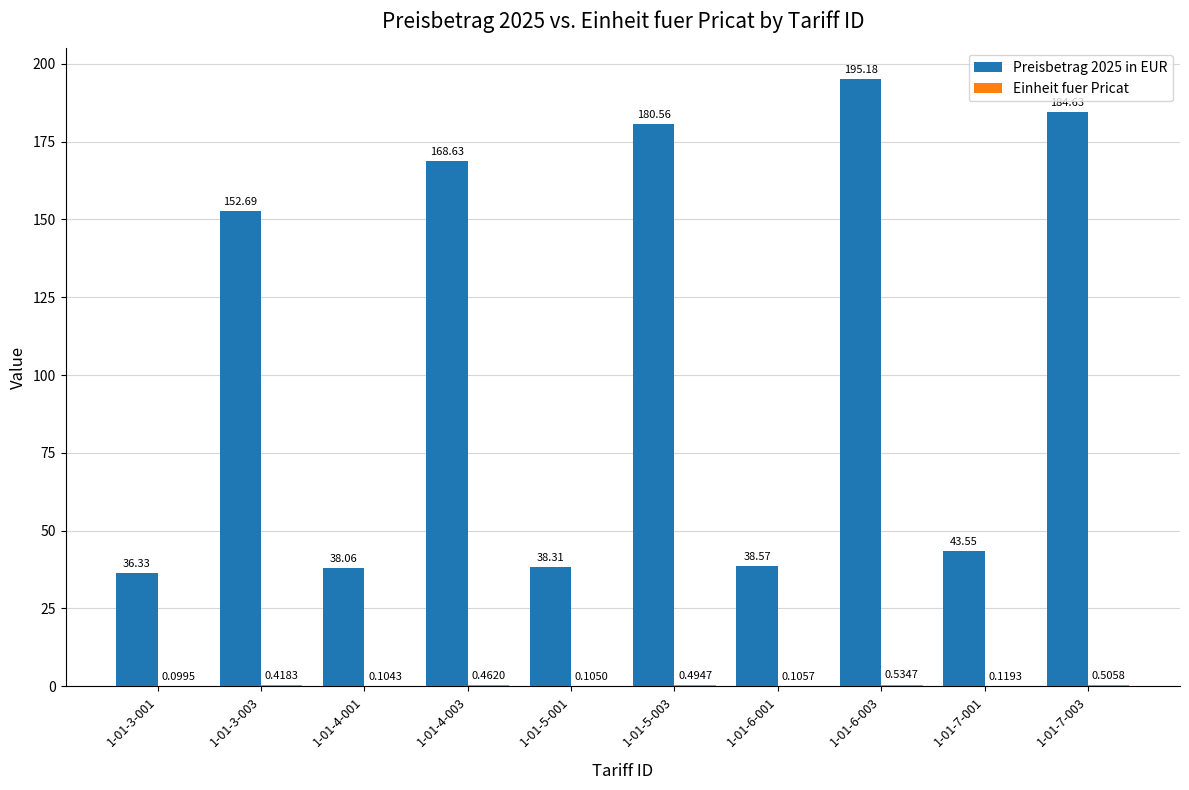

At which category is the sum across all series the highest?

1-01-6-003